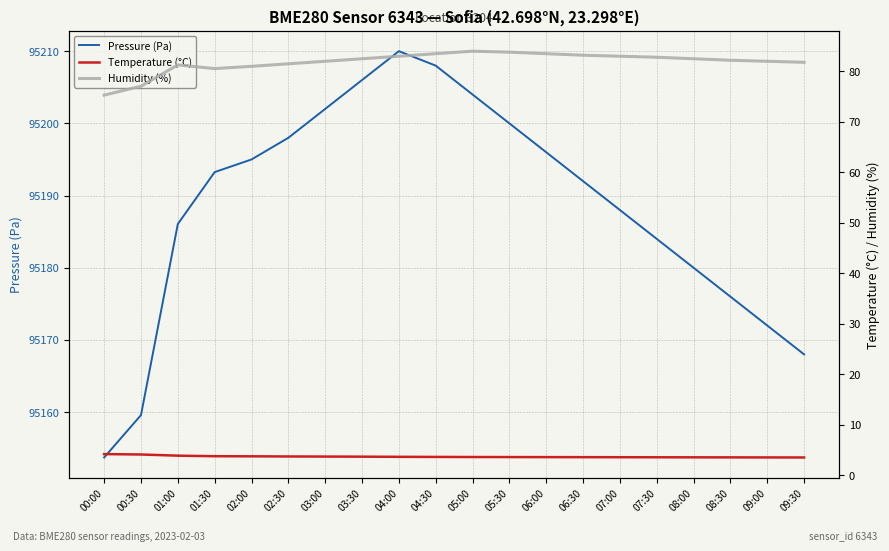

True or false: Pressure (Pa) has a value of 95192.0 at 06:30.

True